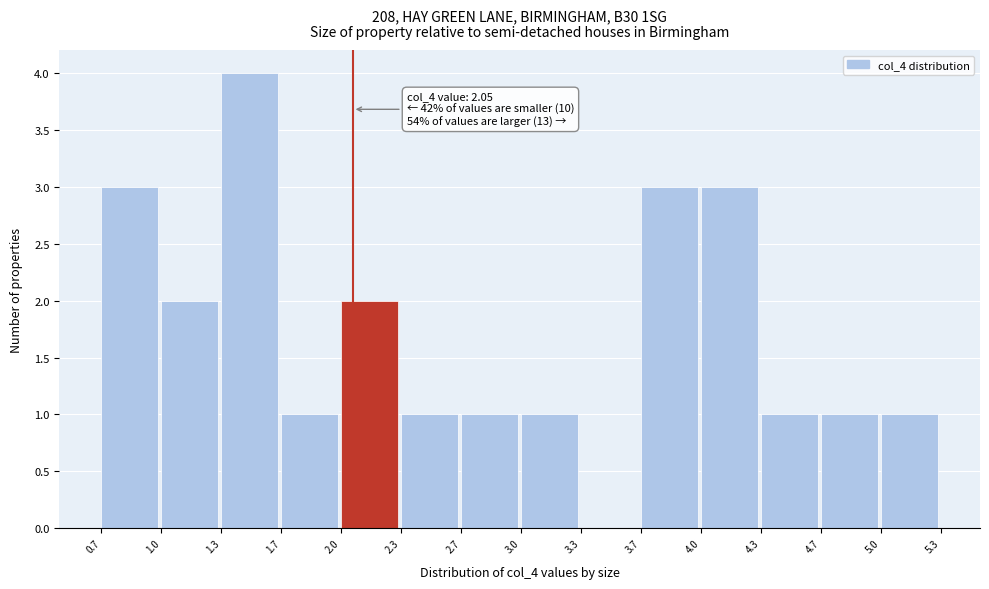

Which range on the x-axis has the tallest bar?

1.3 to 1.7